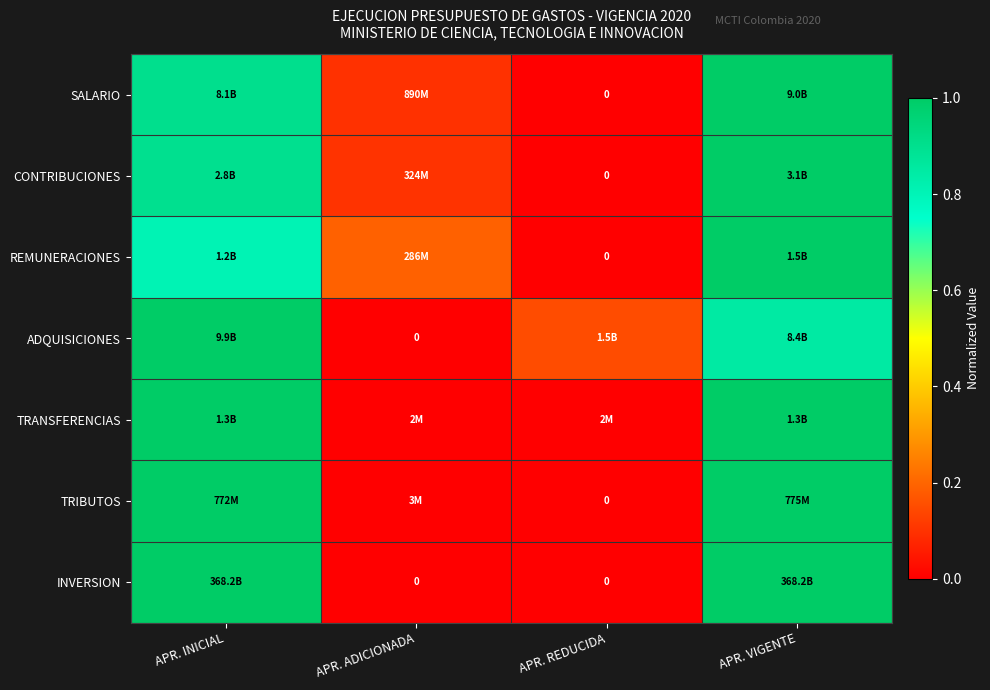

What is the difference between the TRIBUTOS values at APR. INICIAL and APR. ADICIONADA?

1.0